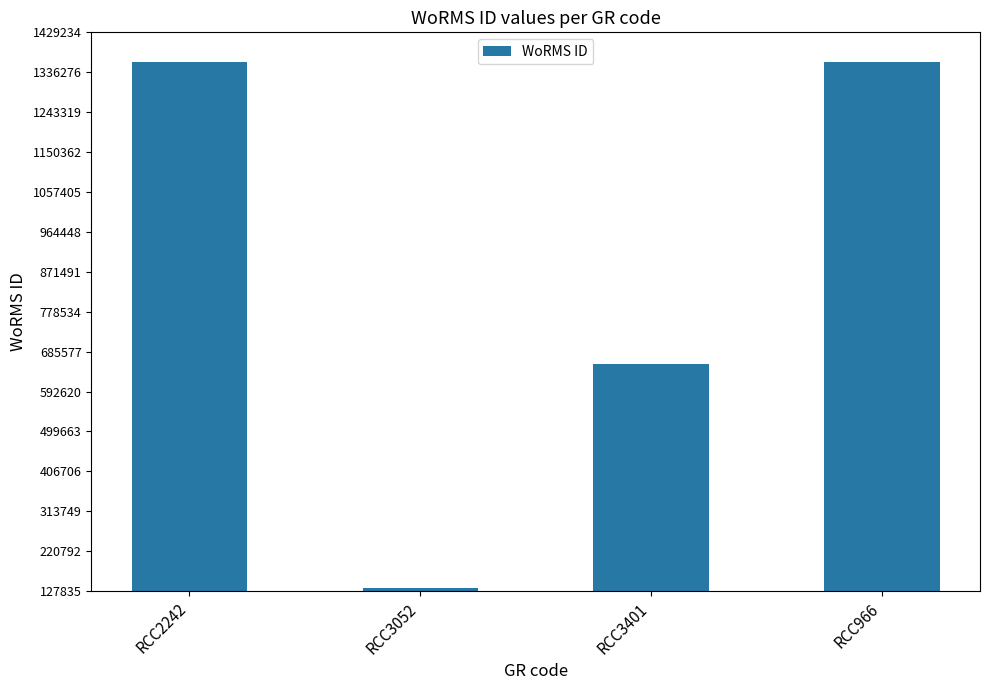

What is the smallest value displayed?

134564